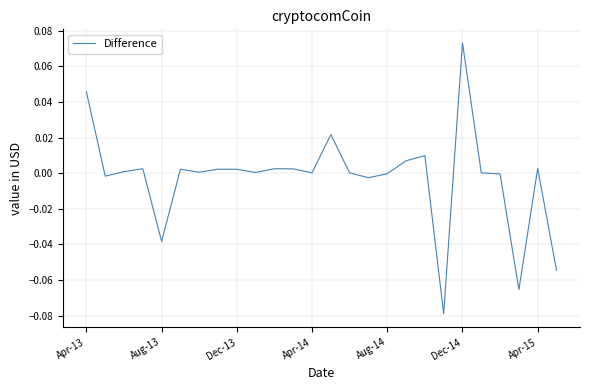

Reading left to right, transcribe all the data shown in this chart.

0.0	-0.0	0.0	0.0	-0.0	0.0	0.0	0.0	0.0	0.0	0.0	0.0	0.0	0.0	0.0	-0.0	-0.0	0.0	0.0	-0.1	0.1	0.0	-0.0	-0.1	0.0	-0.1